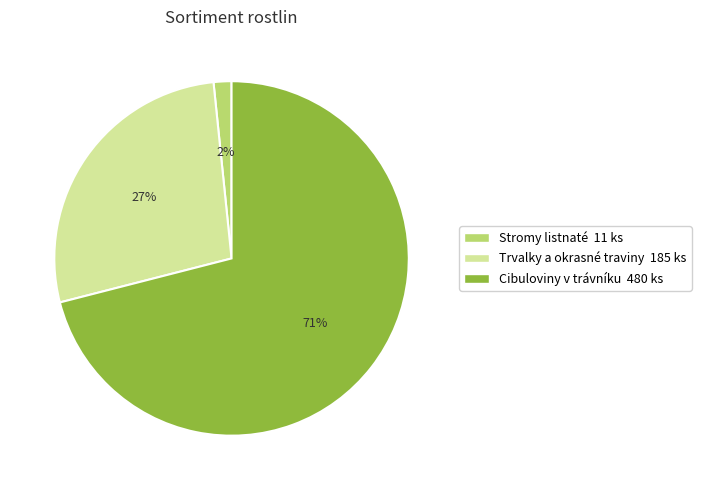

True or false: Stromy listnaté accounts for 2% of the total.

True